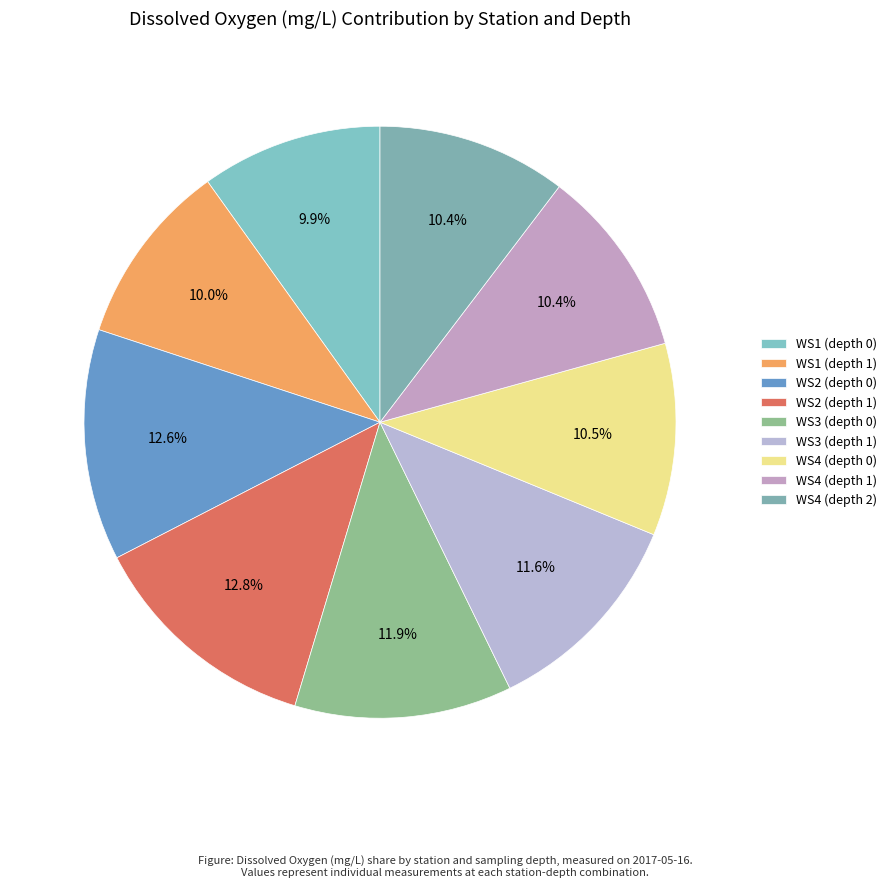

Which slice is the largest?

WS2 (depth 1)